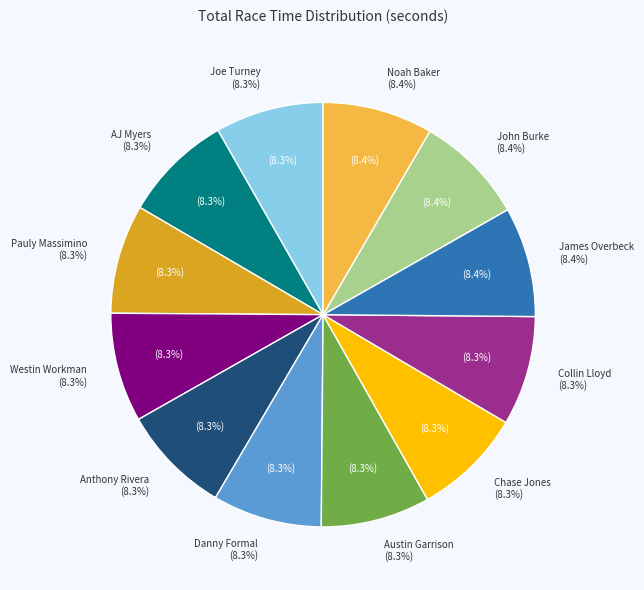

How much of the chart is everything except Westin Workman?

91.7%